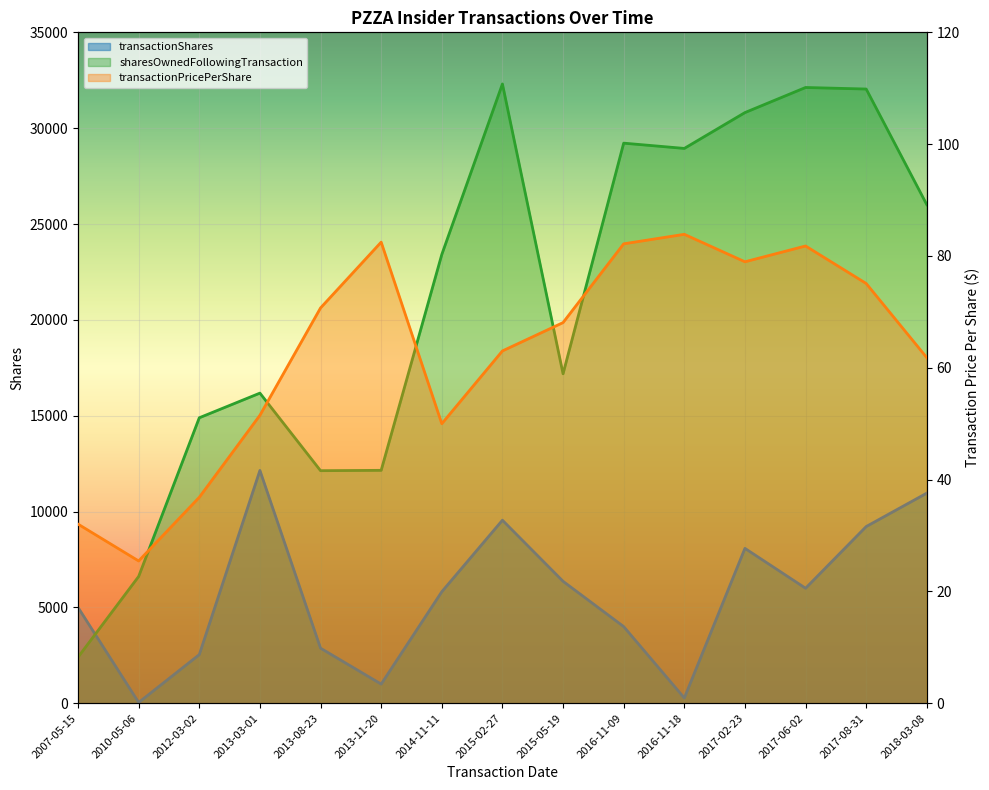

Reading left to right, extract all data points from this chart.

transactionShares: 5000.0	41.0	2537.0	12146.0	2873.0	1000.0	5818.0	9550.0	6362.0	4000.0	275.0	8080.0	6000.0	9218.0	10963.0
transactionPricePerShare: 32.0	25.4	36.8	51.5	70.7	82.5	50.0	63.0	68.1	82.2	83.9	79.0	81.8	75.1	61.8
sharesOwnedFollowingTransaction: 2404.0	6615.0	14893.0	16179.0	12133.0	12151.0	23410.0	32307.0	17186.0	29219.0	28944.0	30814.0	32123.0	32042.0	26008.0